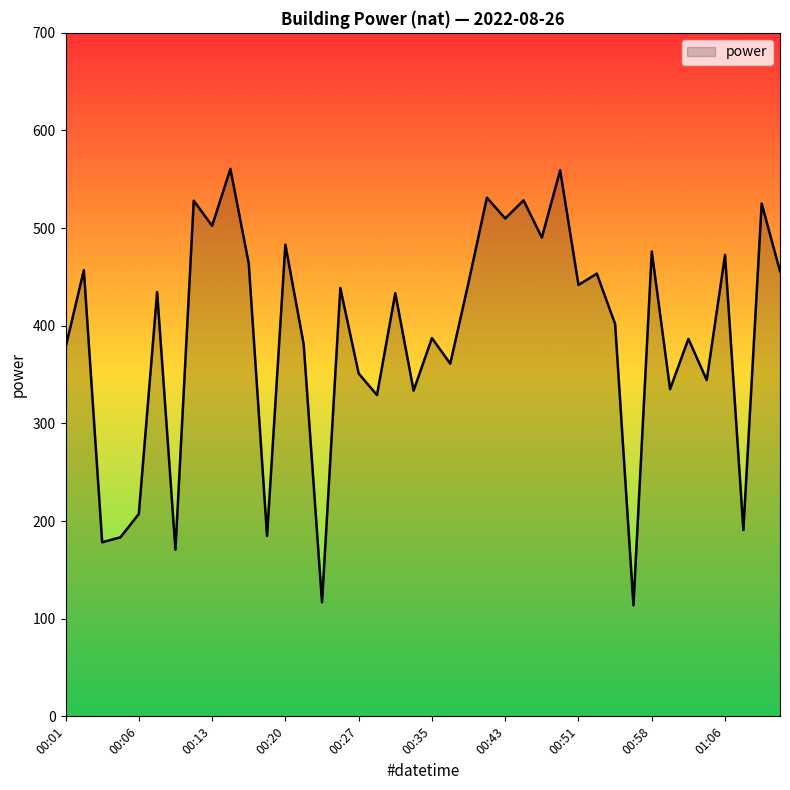

What is the minimum value shown in the chart?

113.8